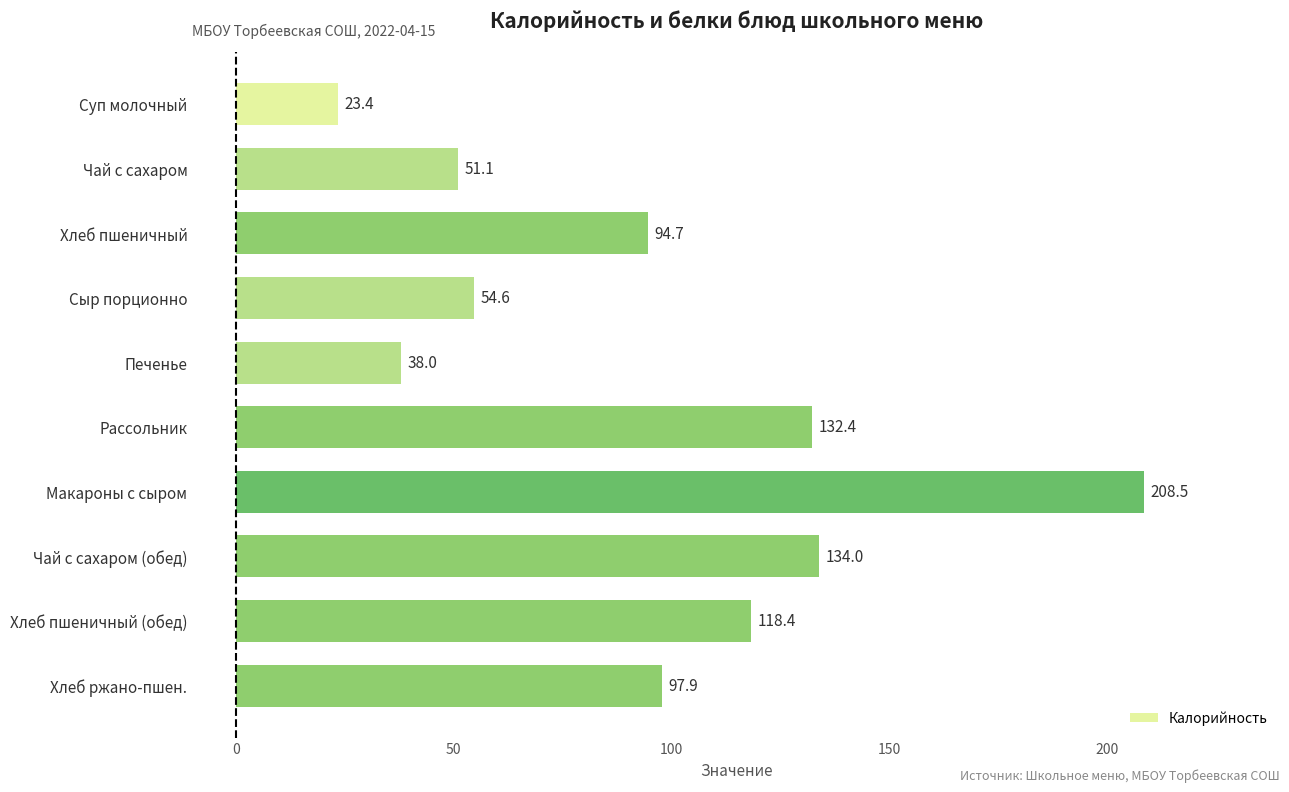

What is the difference between the maximum and minimum values?

185.1